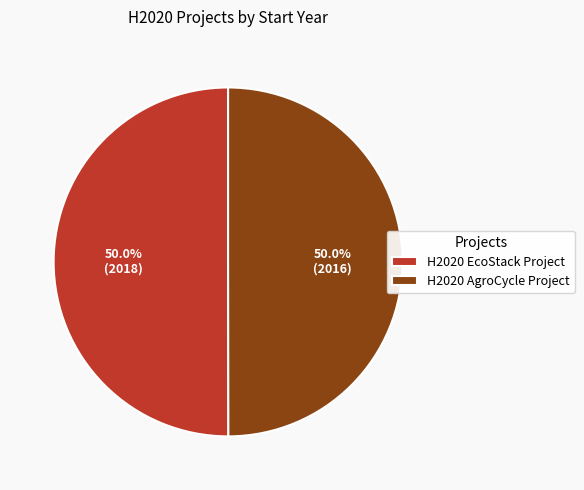

Approximately how many times larger is the value at H2020 AgroCycle Project compared to H2020 EcoStack Project?

1.0